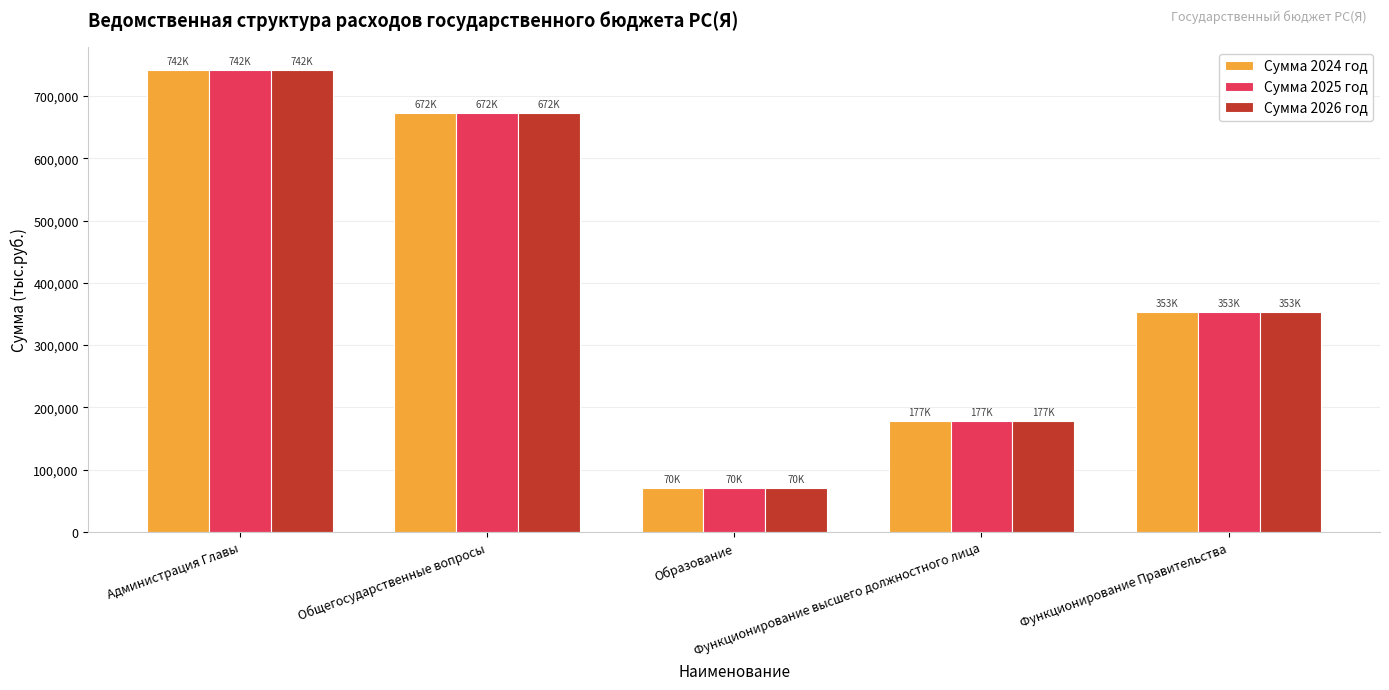

Count the number of categories in the chart.

5